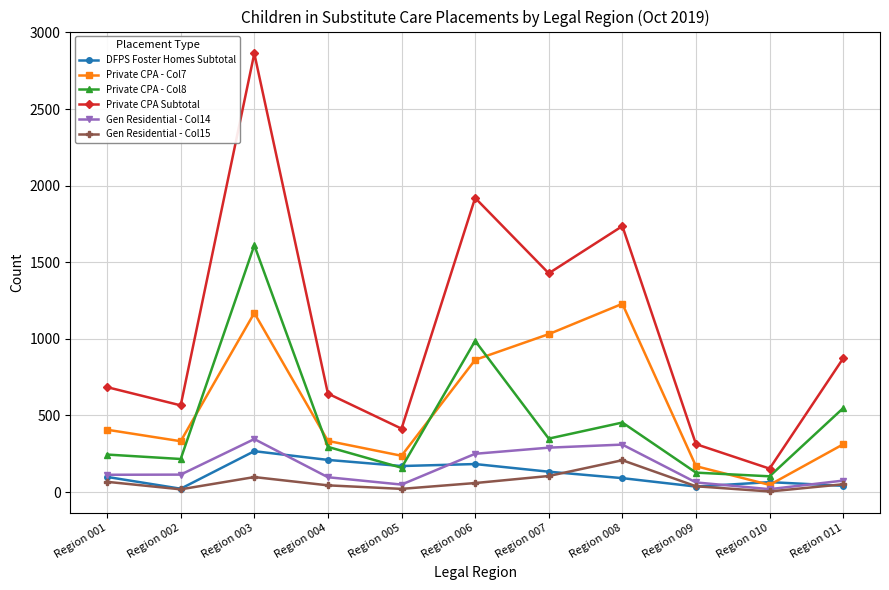

List the series in order of their peak value, highest first.

Private CPA Subtotal, Private CPA - Col8, Private CPA - Col7, Gen Residential - Col14, DFPS Foster Homes Subtotal, Gen Residential - Col15